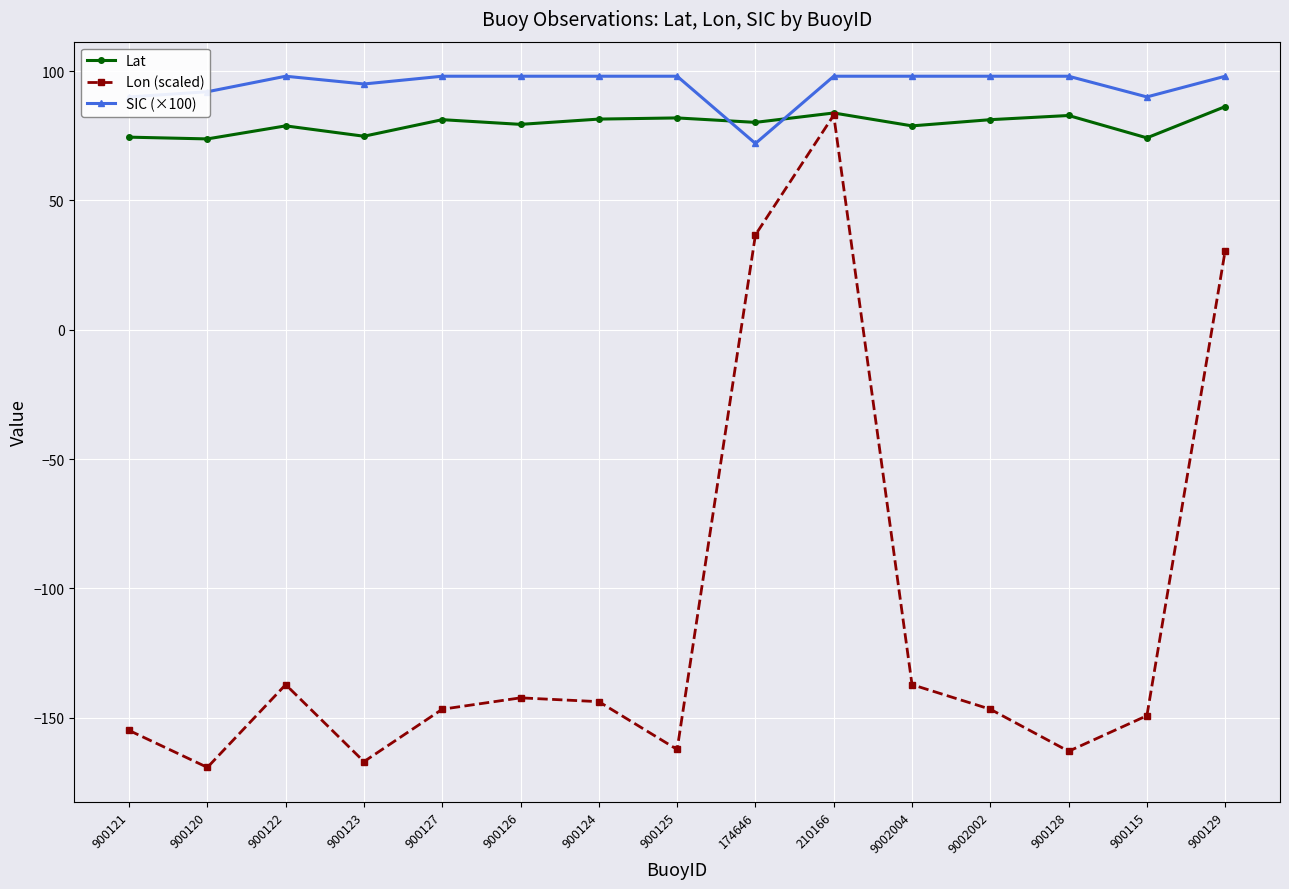

What is the average value of the SIC (×100) series?

94.6